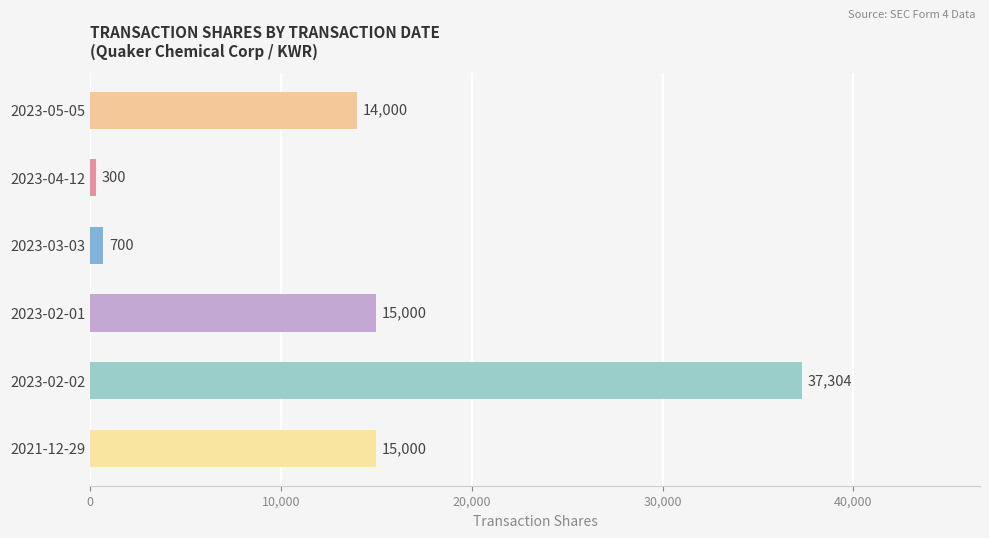

What is the label of the 5th bar from the bottom?

2023-04-12